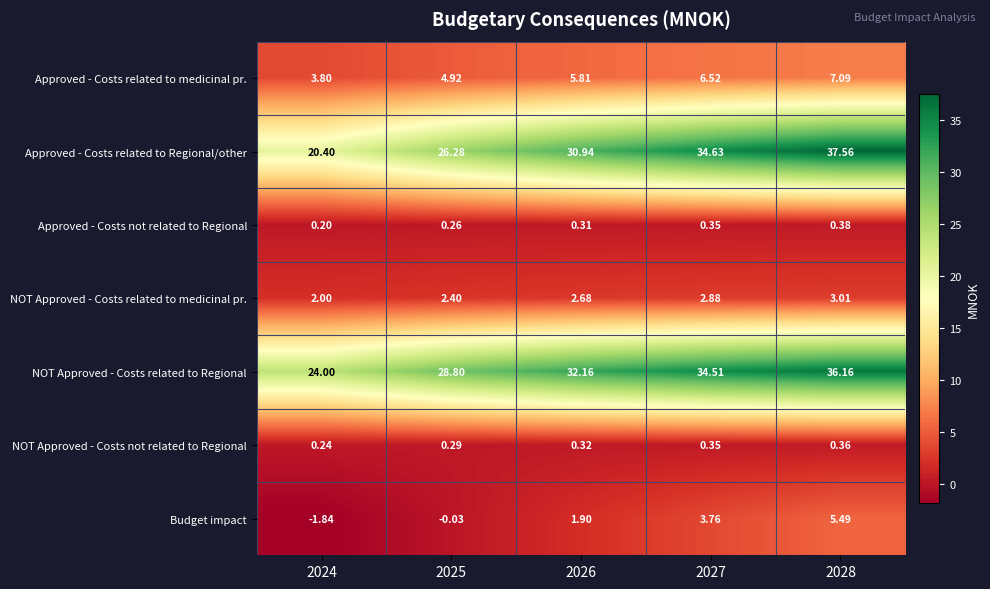

Rank the series by their maximum value, from lowest to highest.

NOT Approved - Costs not related to Regional, Approved - Costs not related to Regional, NOT Approved - Costs related to medicinal pr., Budget impact, Approved - Costs related to medicinal pr., NOT Approved - Costs related to Regional, Approved - Costs related to Regional/other